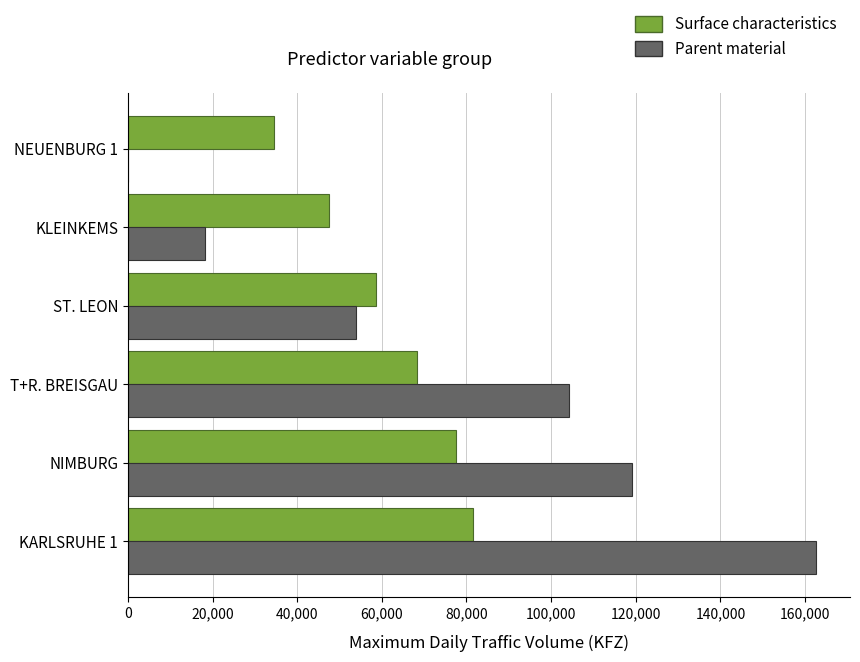

Between NIMBURG and NEUENBURG 1, which series saw the biggest shift?

Parent material